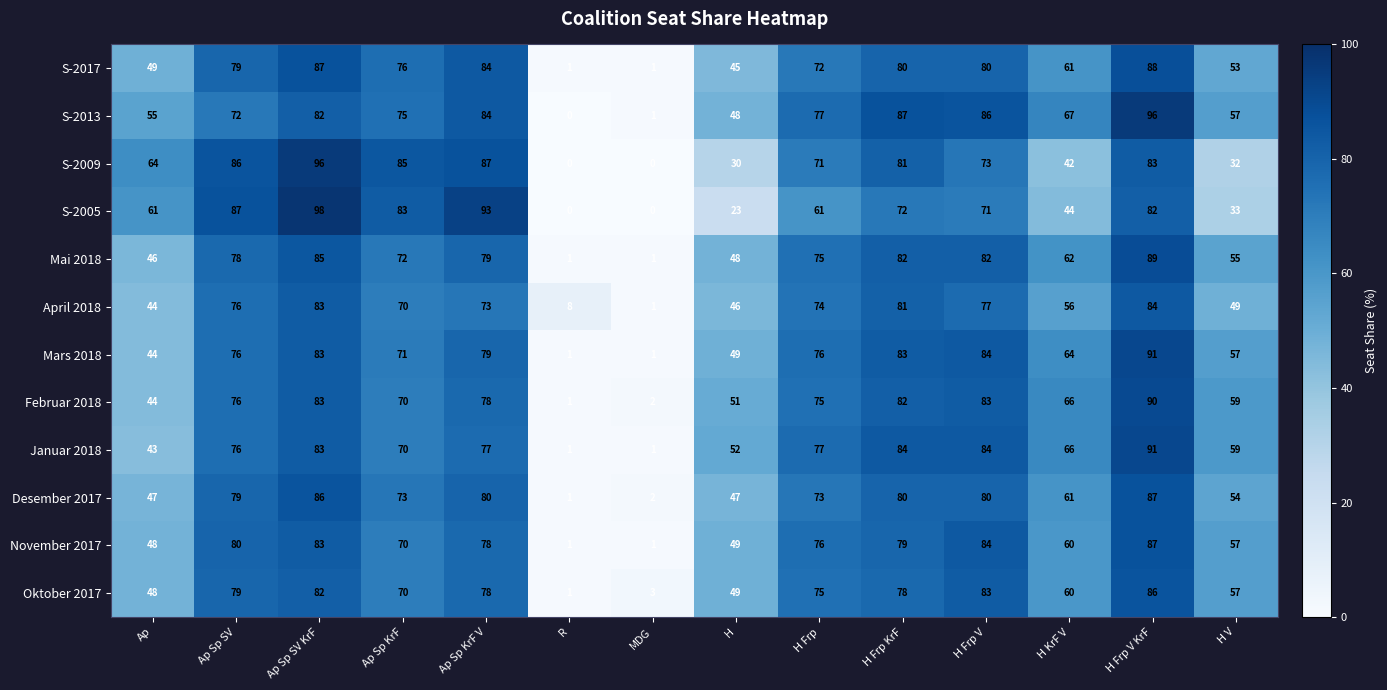

Where is Mai 2018 nearest to the value 45?

Ap